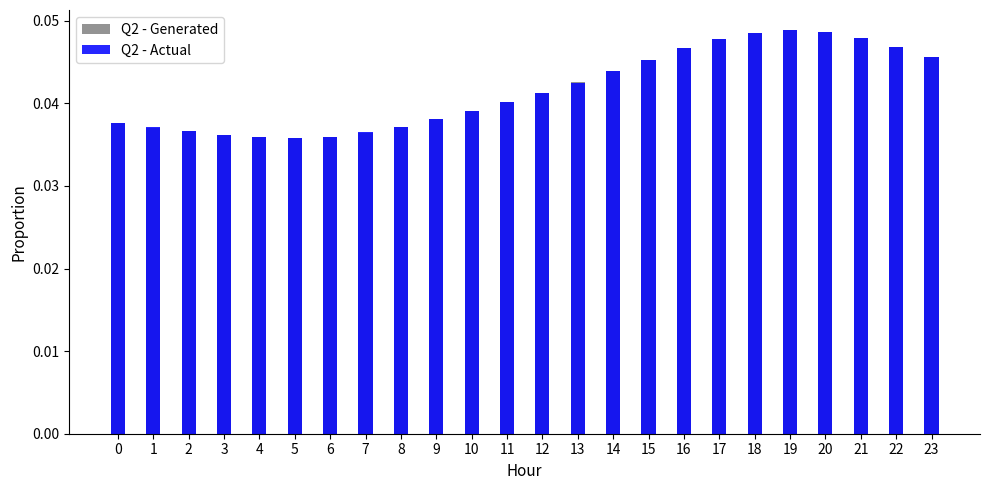

Reading left to right, list all the values displayed in this chart.

Q2 - Generated: 0=0.0	1=0.0	2=0.0	3=0.0	4=0.0	5=0.0	6=0.0	7=0.0	8=0.0	9=0.0	10=0.0	11=0.0	12=0.0	13=0.0	14=0.0	15=0.0	16=0.0	17=0.0	18=0.0	19=0.0	20=0.0	21=0.0	22=0.0	23=0.0
Q2 - Actual: 0=0.0	1=0.0	2=0.0	3=0.0	4=0.0	5=0.0	6=0.0	7=0.0	8=0.0	9=0.0	10=0.0	11=0.0	12=0.0	13=0.0	14=0.0	15=0.0	16=0.0	17=0.0	18=0.0	19=0.0	20=0.0	21=0.0	22=0.0	23=0.0